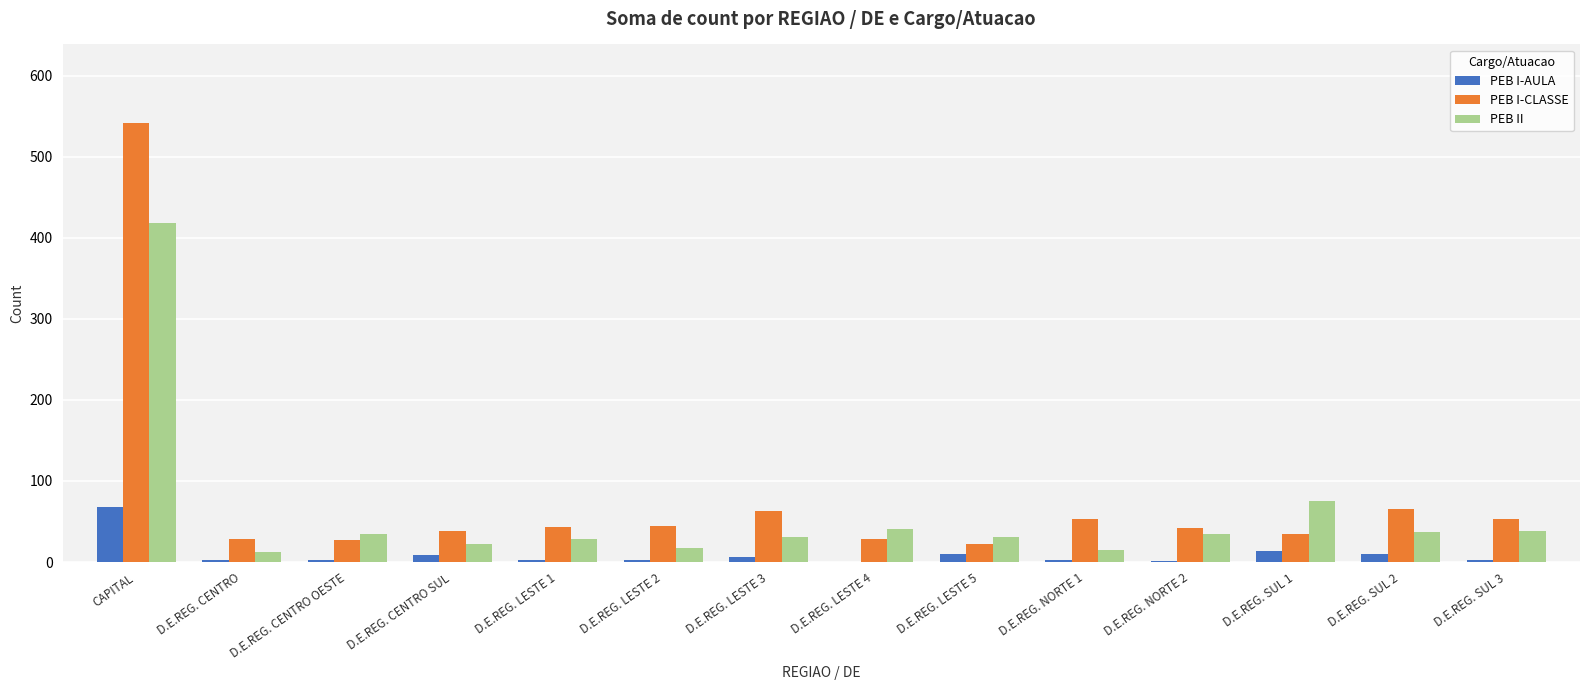

What is the difference between the PEB I-AULA values at CAPITAL and D.E.REG. LESTE 4?

68